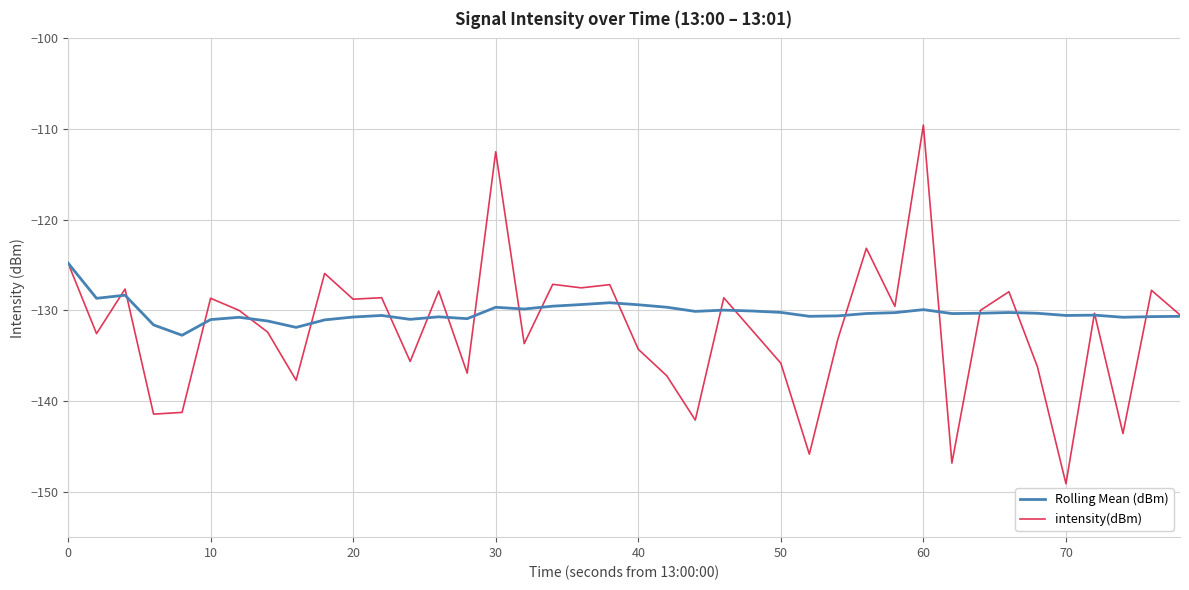

Which series has the widest spread of values?

intensity(dBm)